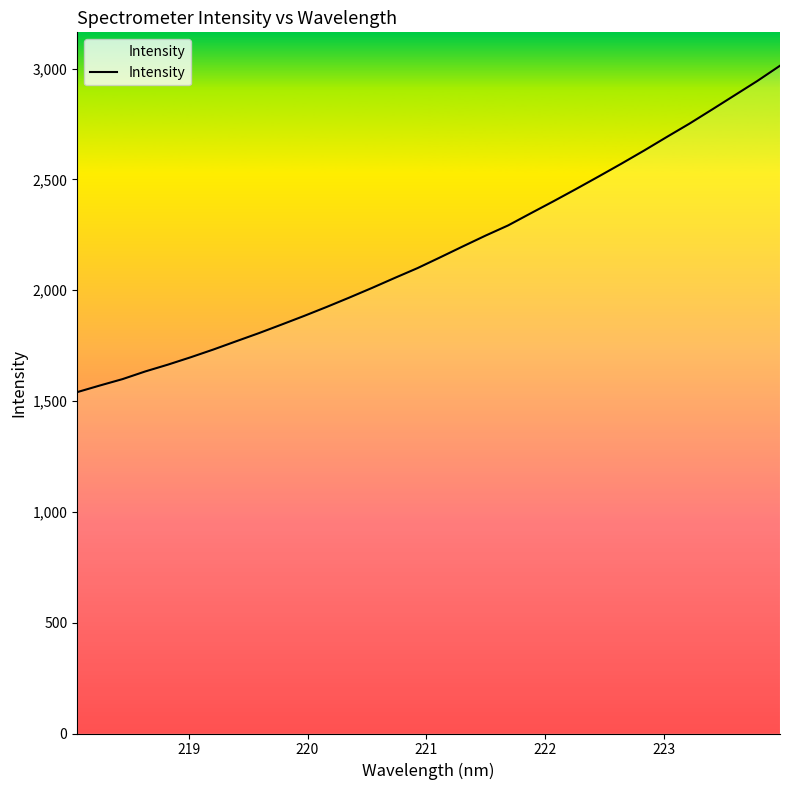

What is the minimum value shown in the chart?

1540.3